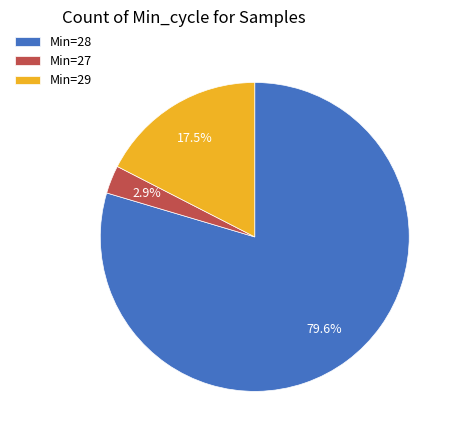

Combined, do Min=28 and Min=29 account for over 50%?

Yes